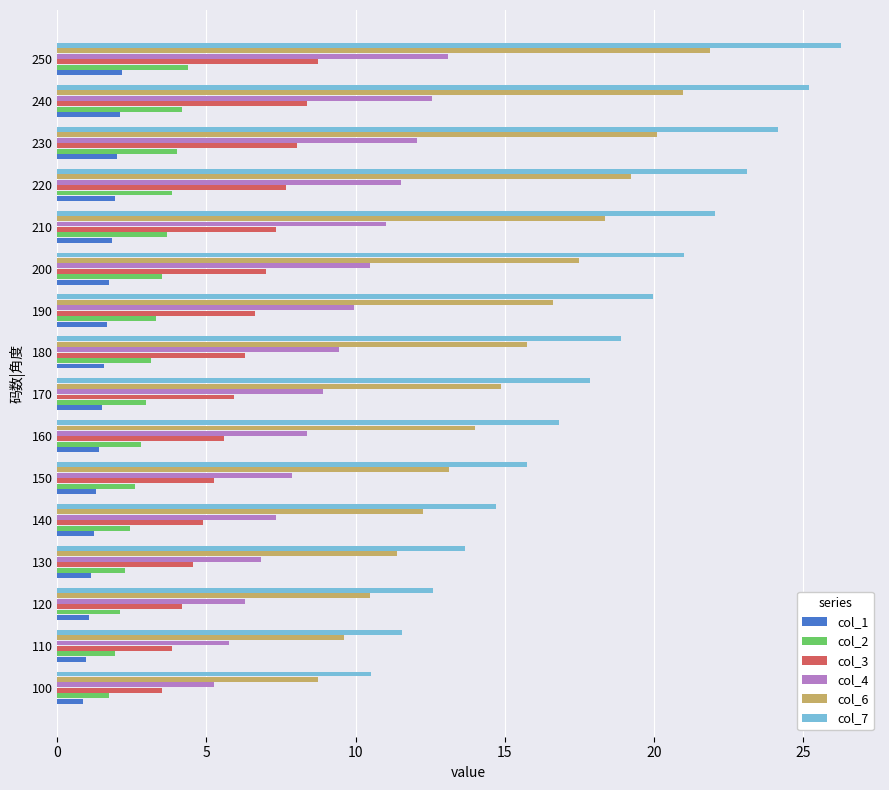

Which series has the largest total across all categories?

col_7